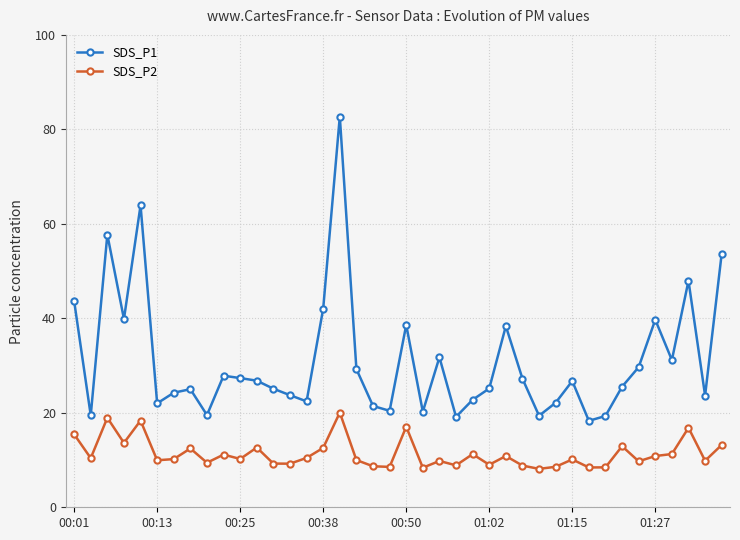

What is the value of the SDS_P2 point at the 7th from the left?

10.2